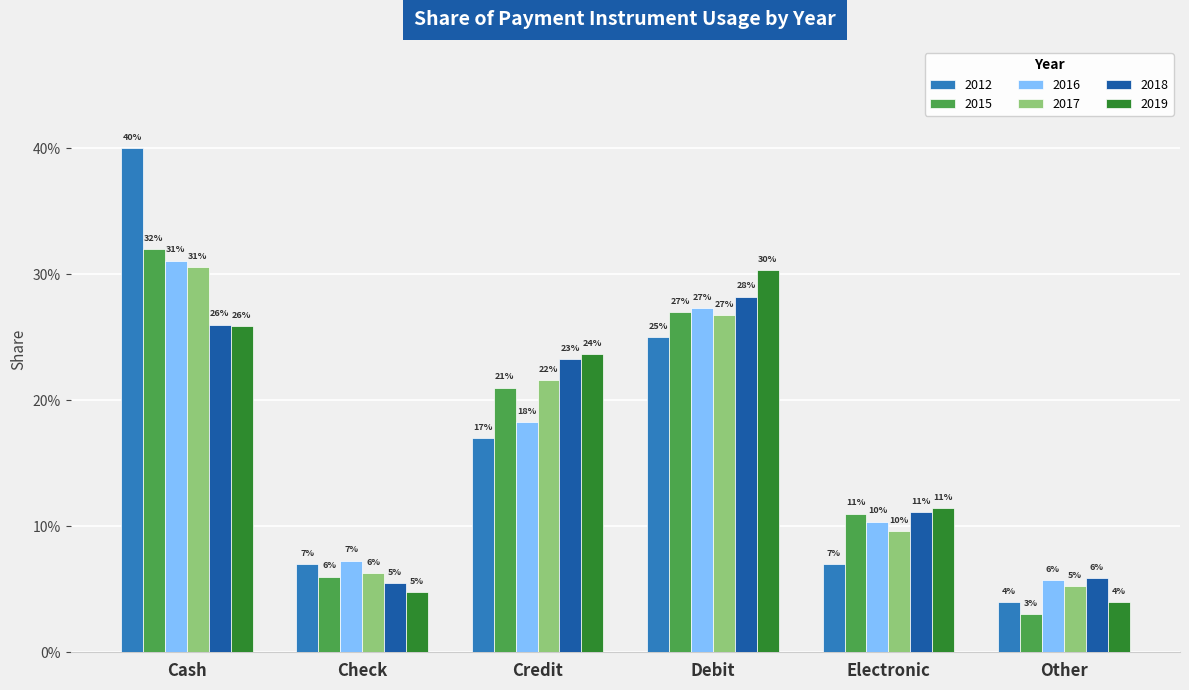

Is the value of 2018 at Credit greater than the value of 2016 at Other?

Yes